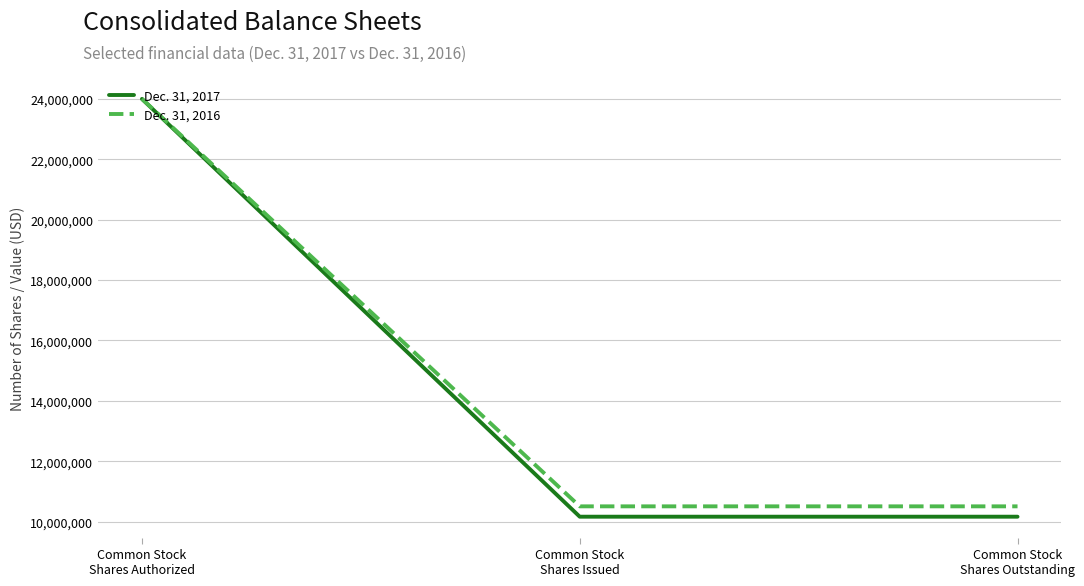

What position from the left is Common Stock
Shares Authorized?

1